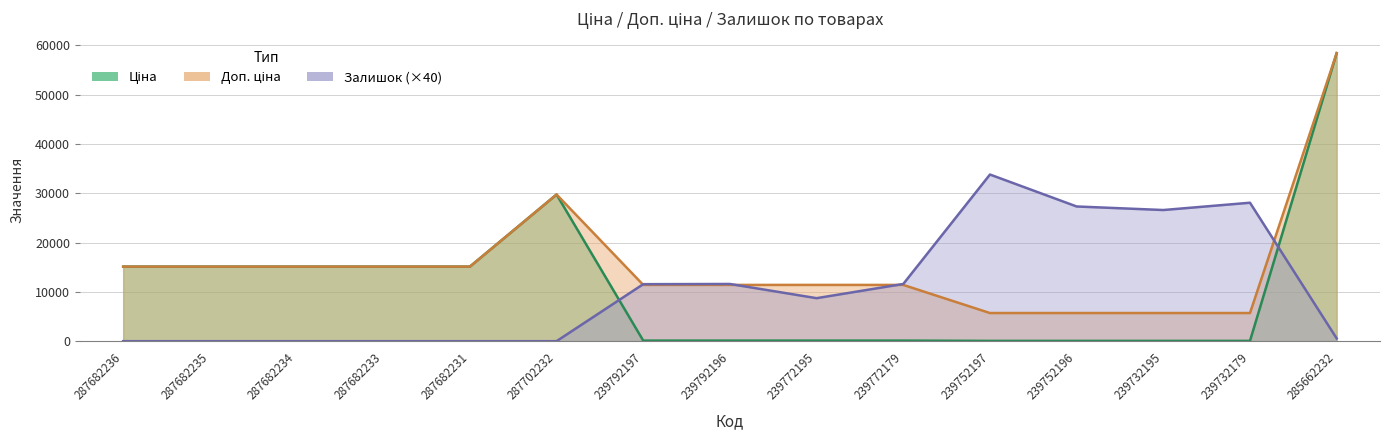

True or false: Доп. ціна and Ціна cross at least once.

False